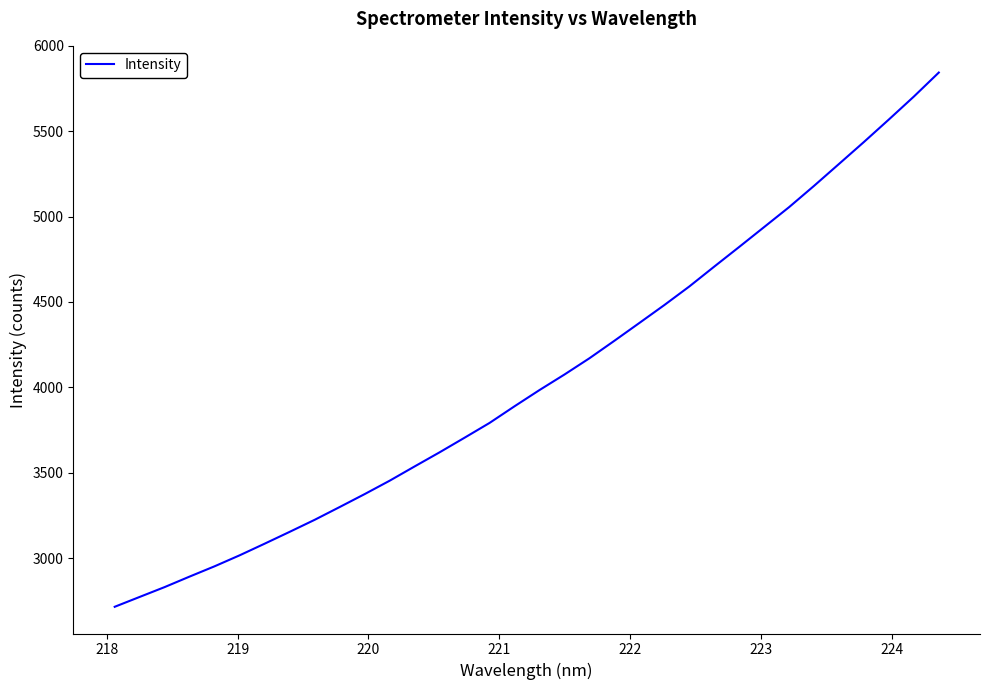

What is the smallest value displayed?

2714.2